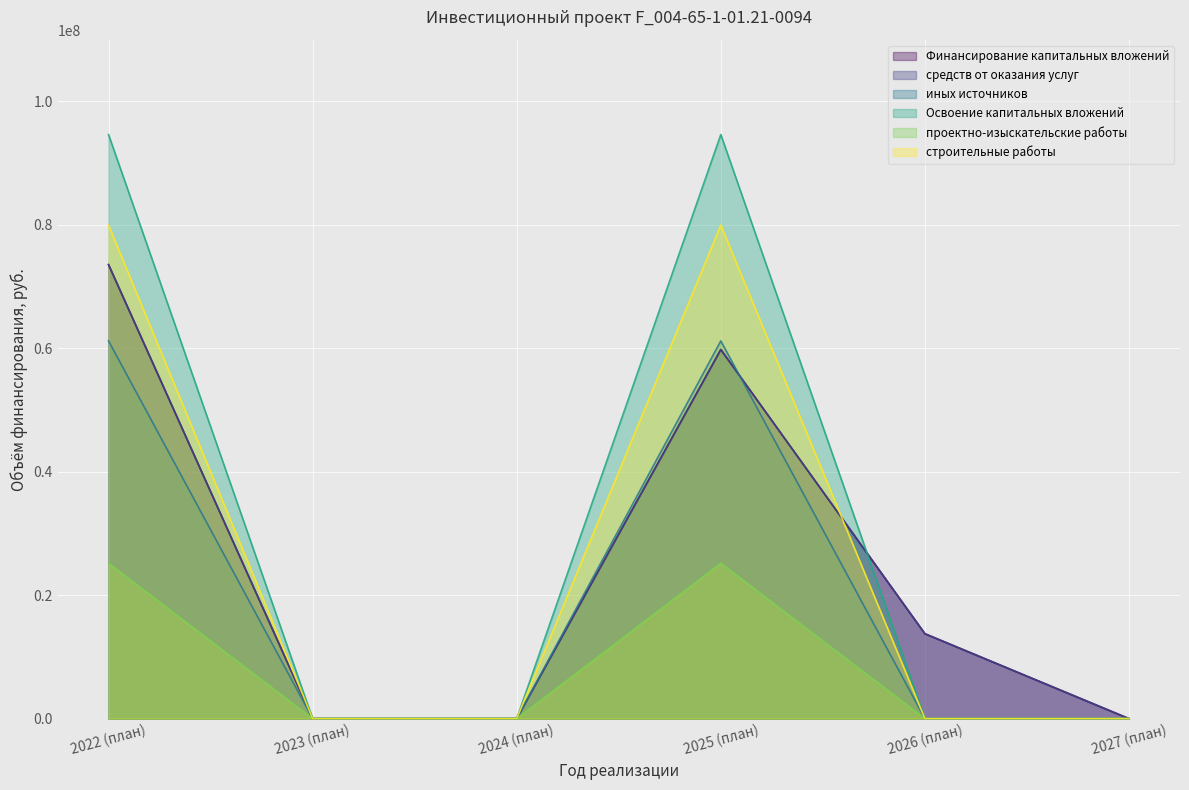

True or false: иных источников and Финансирование капитальных вложений cross at least once.

True